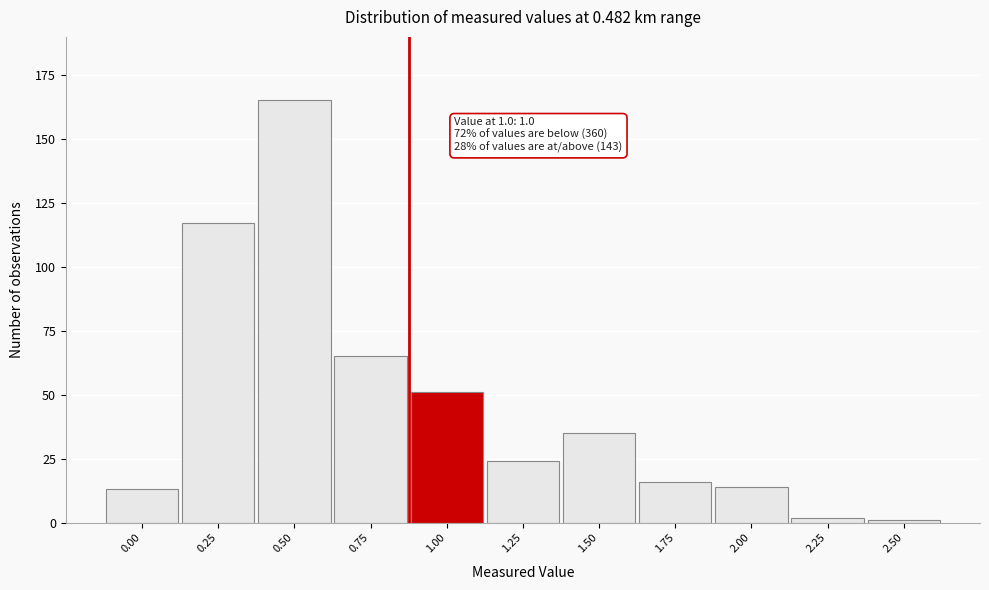

Reading right to left, what are all the values shown in this chart?

1	2	14	16	35	24	51	65	165	117	13